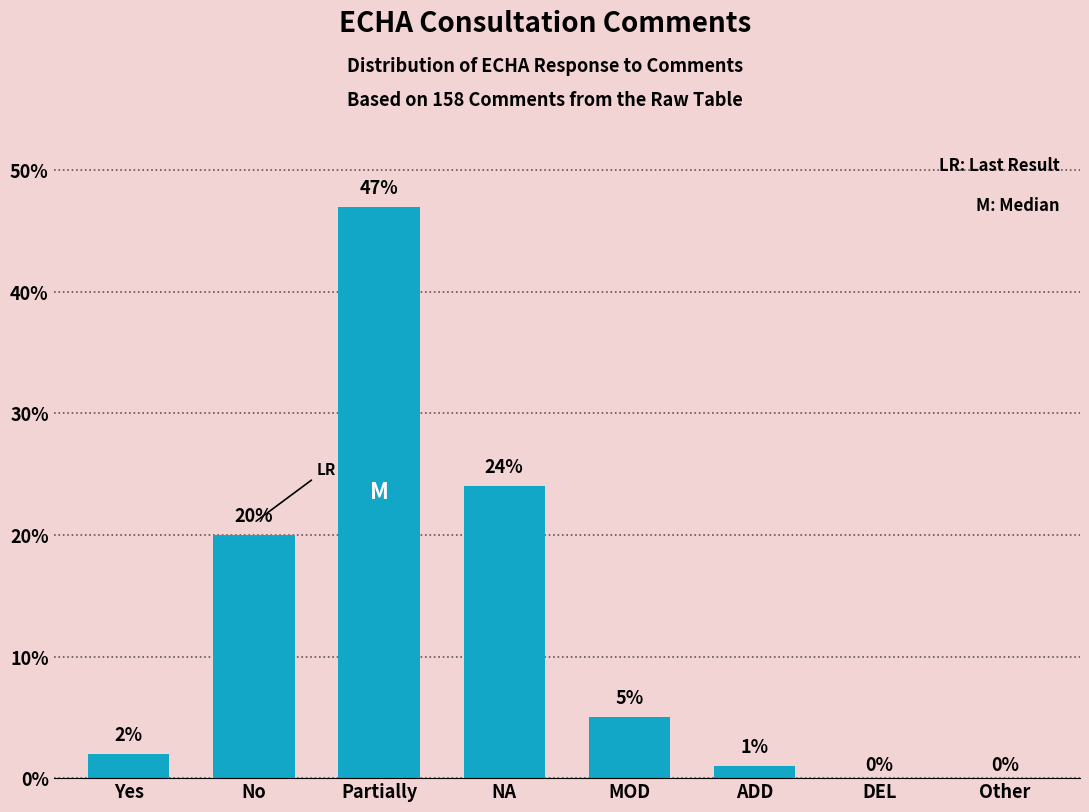

Reading left to right, list all the values displayed in this chart.

Yes=2	No=20	Partially=47	NA=24	MOD=5	ADD=1	DEL=0	Other=0